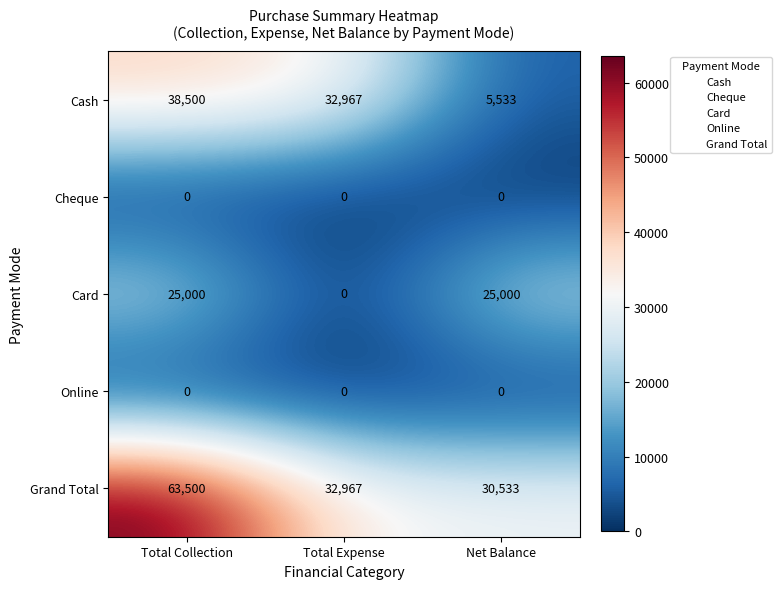

What is the minimum value for Cash?

5533